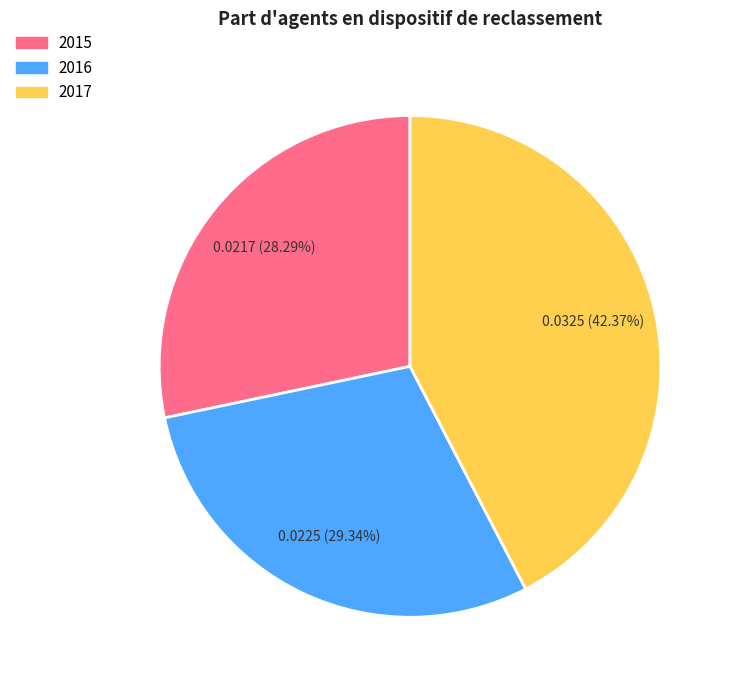

What portion of the pie excludes 2017?

57.6%